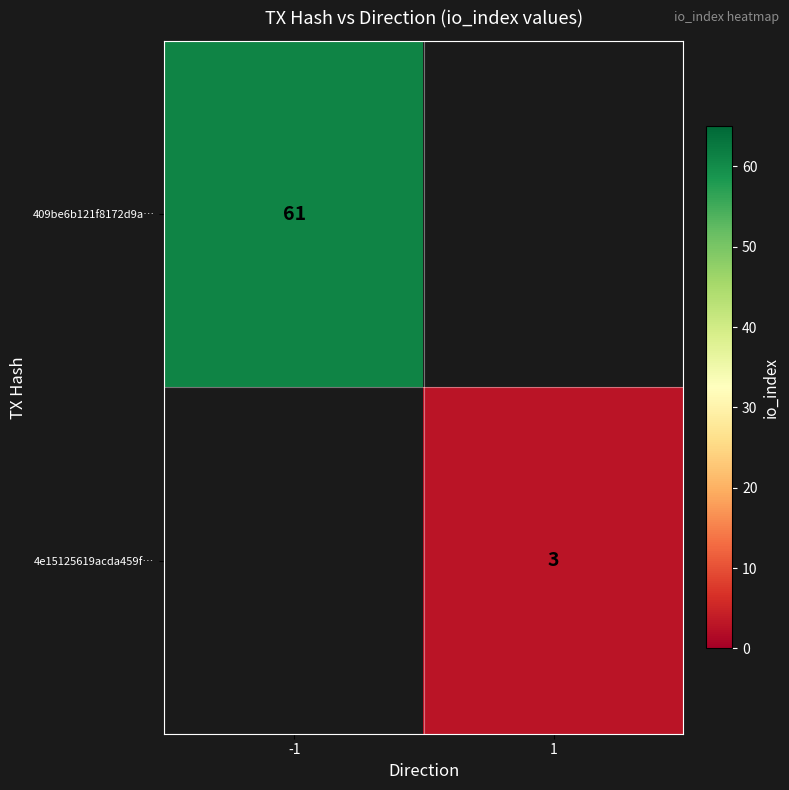

Is the value of 4e15125619acda459f… at 1 greater than the value of 409be6b121f8172d9a… at -1?

No